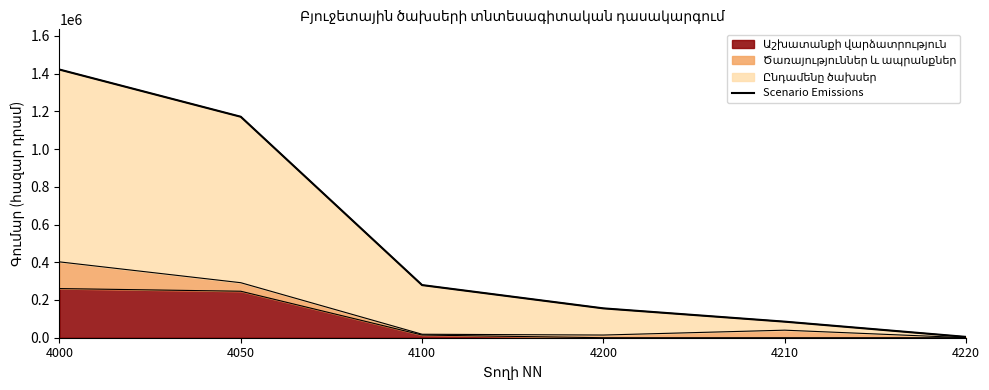

What is the difference between the second highest and second lowest values?

1086241.0